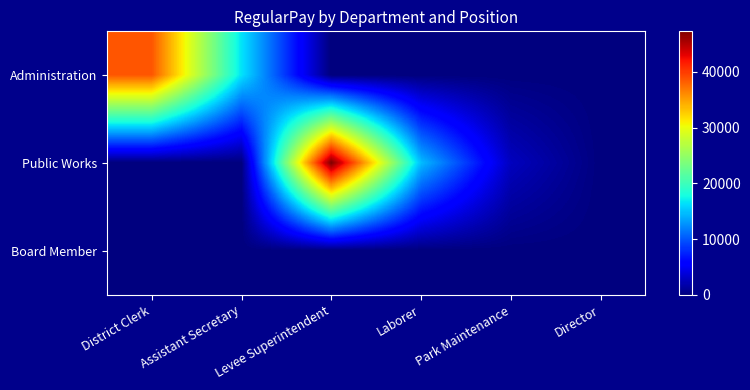

Reading left to right, list all the values displayed in this chart.

Administration: District Clerk=38669	Assistant Secretary=16486	Levee Superintendent=0	Laborer=0	Park Maintenance=0	Director=0
Public Works: District Clerk=0	Assistant Secretary=0	Levee Superintendent=47252	Laborer=14688	Park Maintenance=2648	Director=0
Board Member: District Clerk=0	Assistant Secretary=0	Levee Superintendent=0	Laborer=0	Park Maintenance=0	Director=0